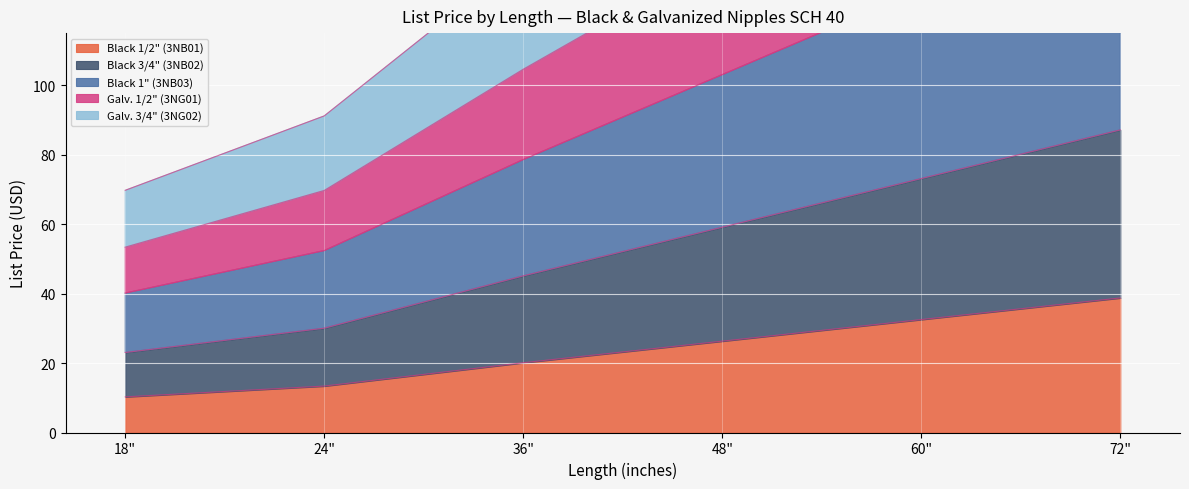

How many data points in Black 1" (3NB03) are above 103?

3